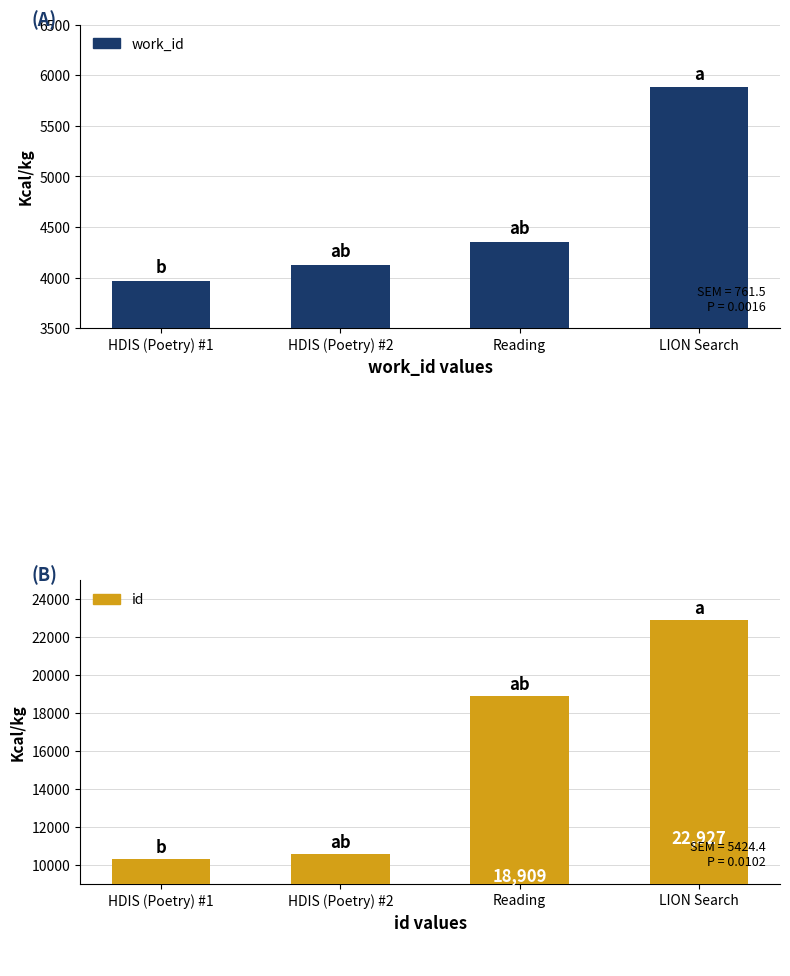

Rank the series at LION Search from lowest to highest value.

work_id, id